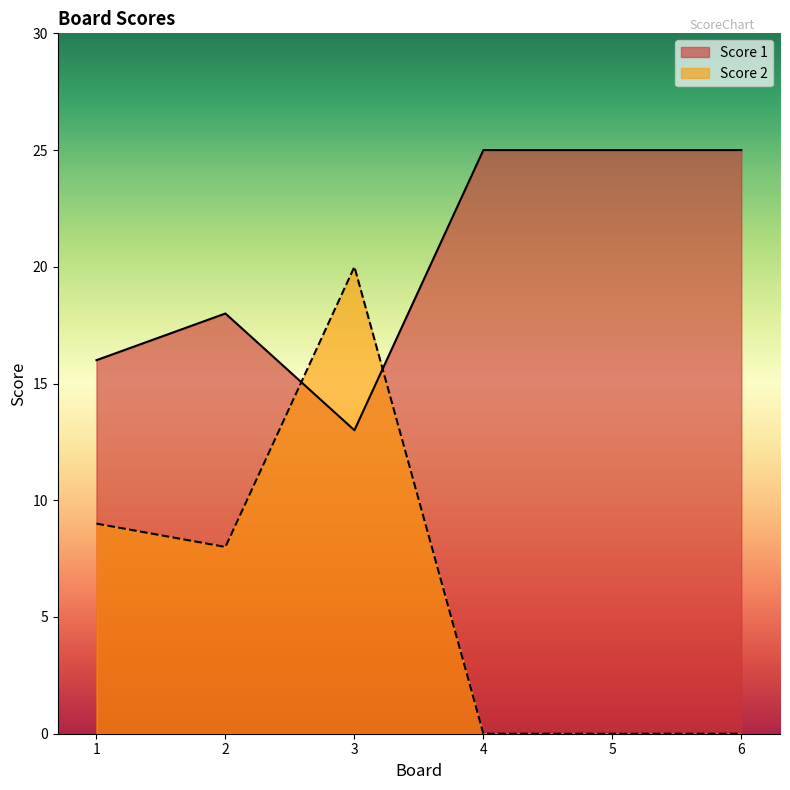

List the labels in order of Score 2 value, smallest first.

4, 5, 6, 2, 1, 3